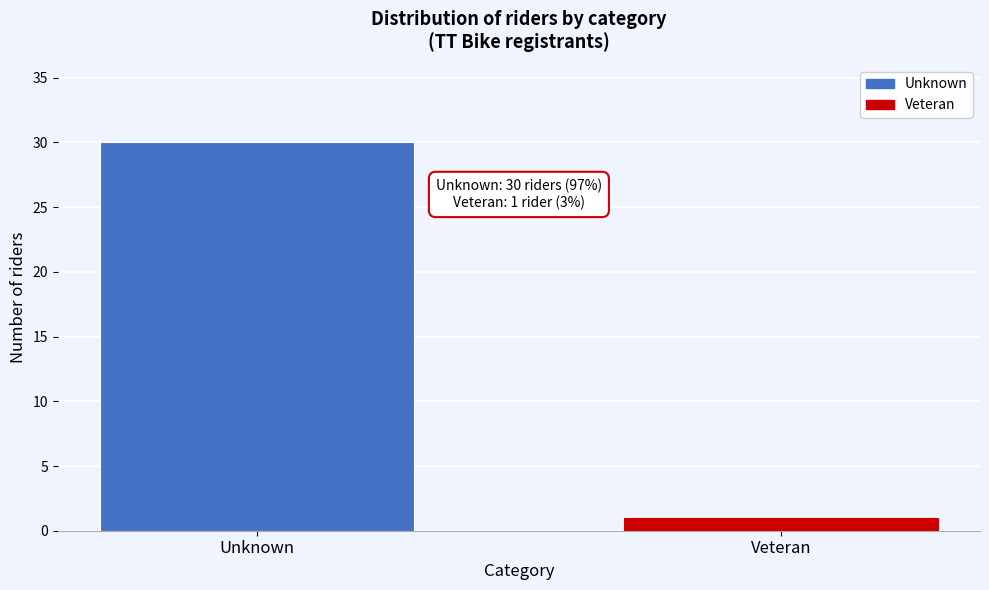

Reading left to right, extract all data points from this chart.

Unknown=30	Veteran=1